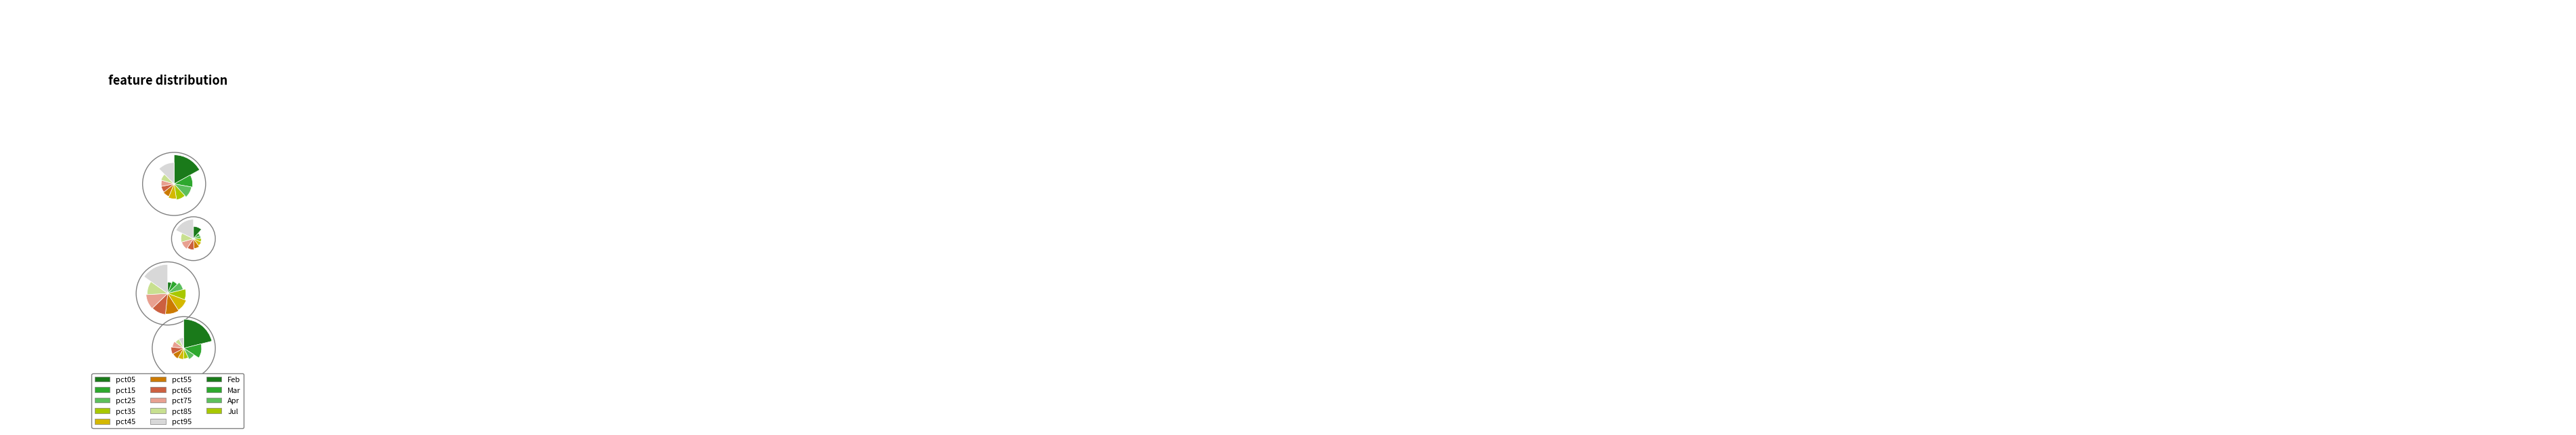

How many slices are in this pie chart?

10